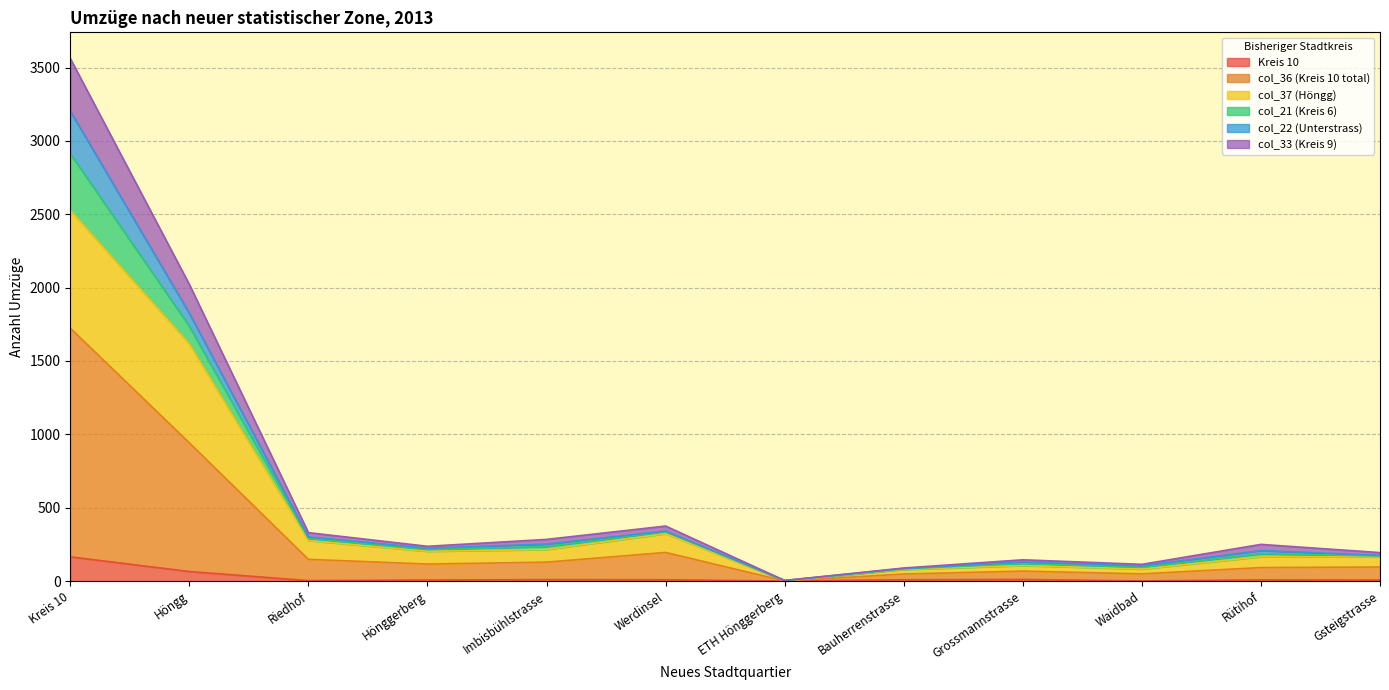

Which category has the highest value in the Kreis 10 series?

Kreis 10